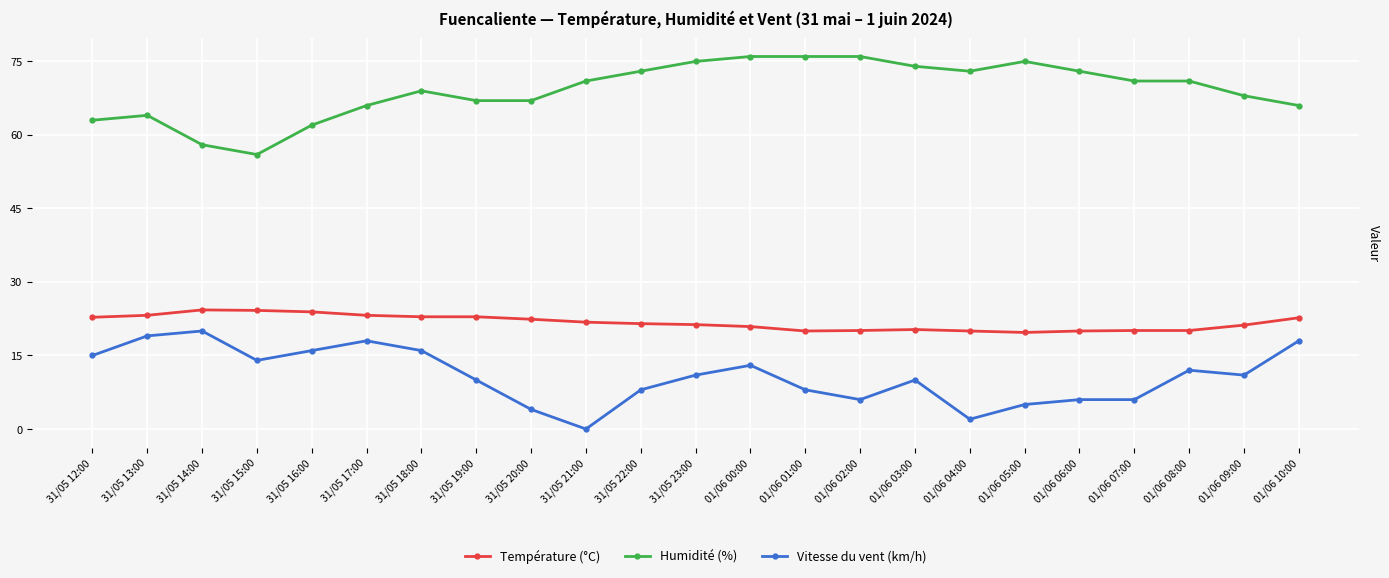

Is it true that Humidité (%) equals 92.1 at 31/05 14:00?

False